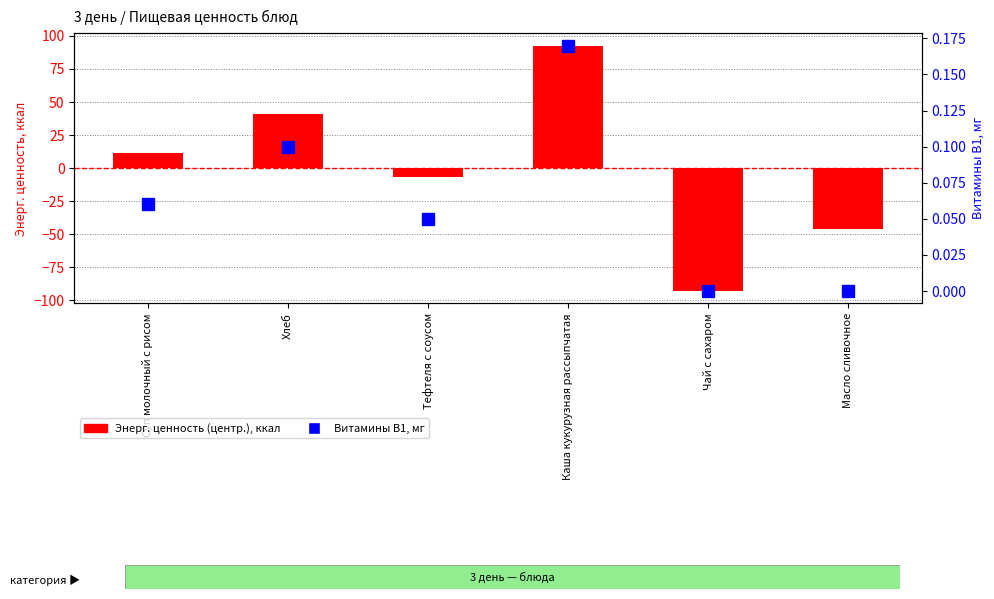

What value does the Энерг. ценность (центр.), ккал series have at Каша кукурузная рассыпчатая?

92.7